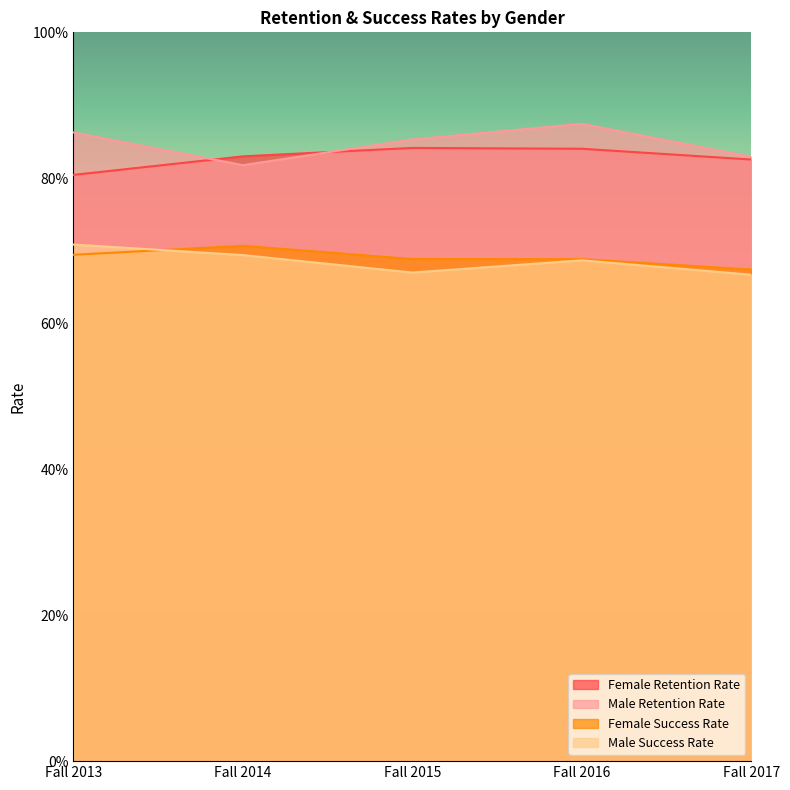

Which series changed the most between Fall 2013 and Fall 2017?

Male Success Rate